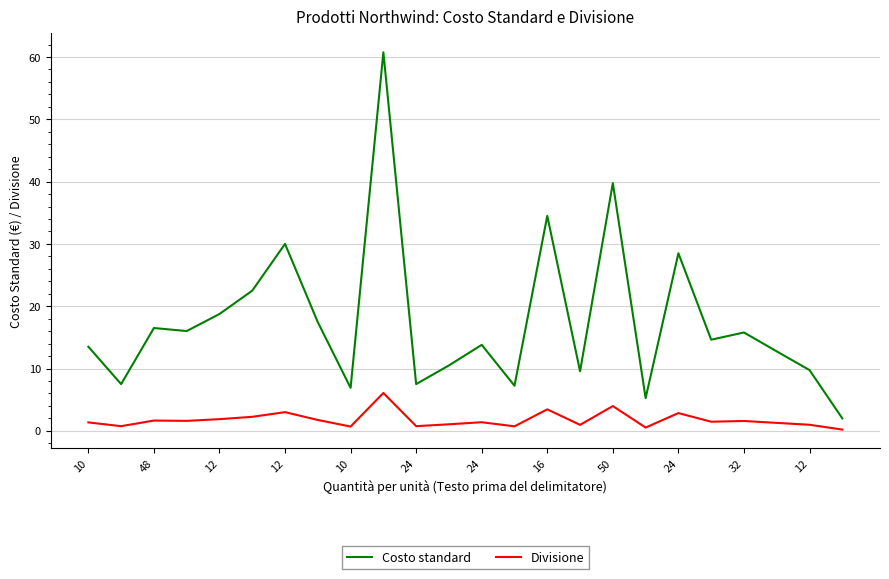

Rank the series by their maximum value, from highest to lowest.

Costo standard, Divisione